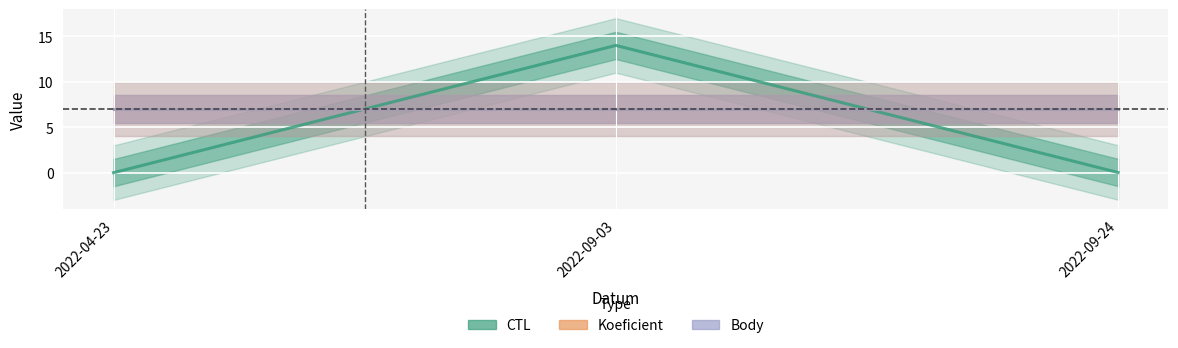

At 2022-04-23, list the series in order from smallest to largest.

CTL, Koeficient, Body